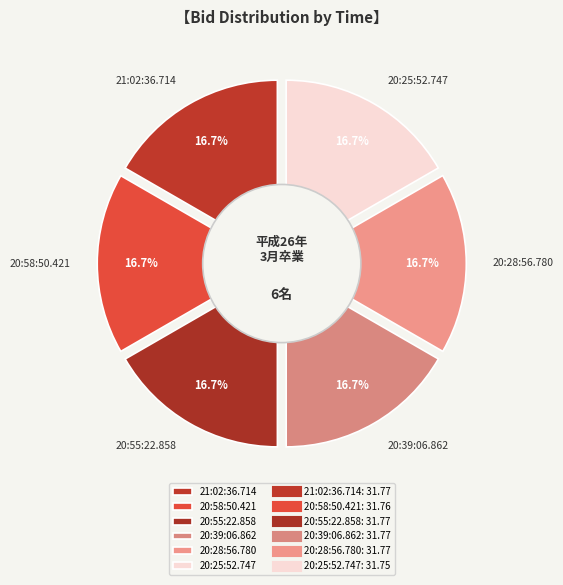

How many segments does this pie chart have?

6